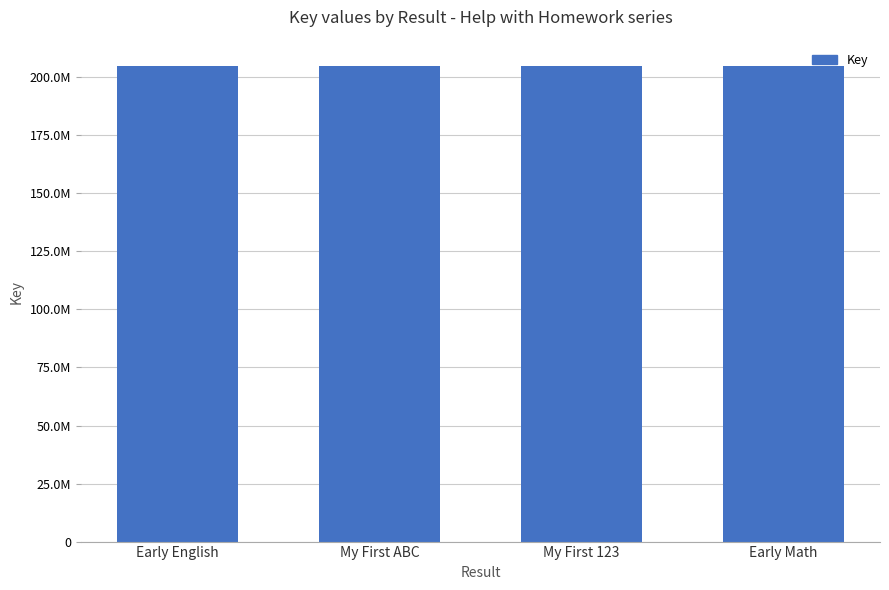

Where does the data first go above 204797761?

Early Math